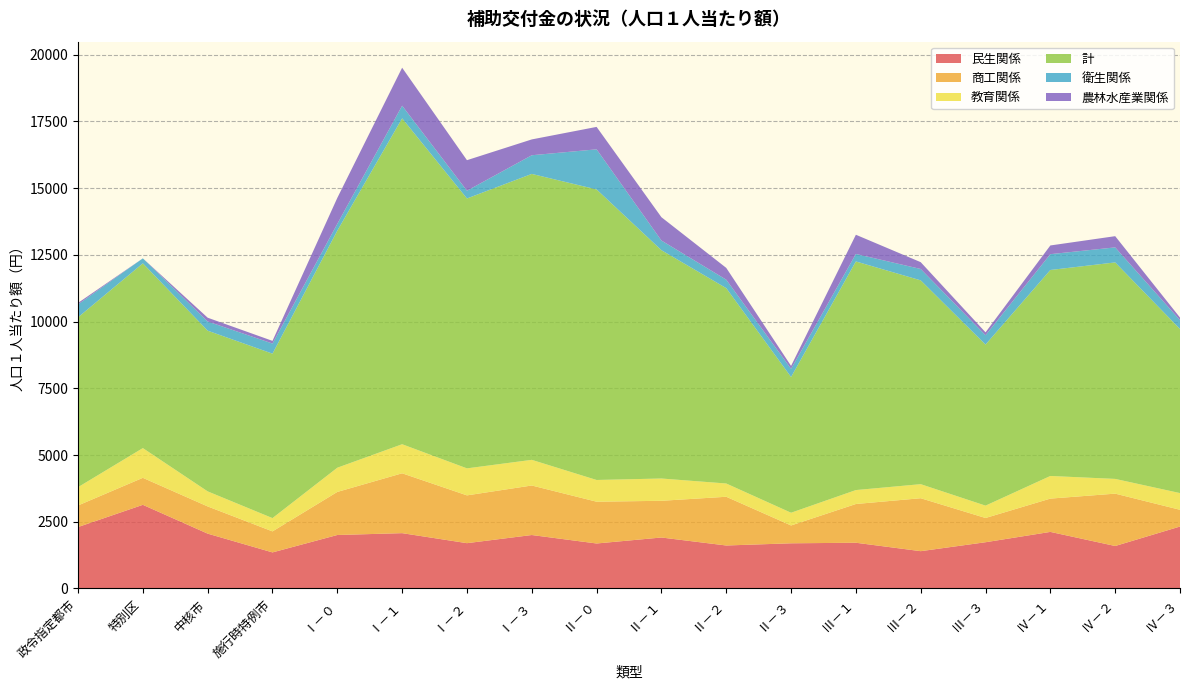

Reading left to right, extract all data points from this chart.

民生関係: 政令指定都市=2302	特別区=3134	中核市=2055	施行時特例市=1352	Ⅰ－０=2004	Ⅰ－１=2073	Ⅰ－２=1698	Ⅰ－３=2003	Ⅱ－０=1686	Ⅱ－１=1910	Ⅱ－２=1611	Ⅱ－３=1693	Ⅲ－１=1714	Ⅲ－２=1398	Ⅲ－３=1733	Ⅳ－１=2120	Ⅳ－２=1592	Ⅳ－３=2321
商工関係: 政令指定都市=808	特別区=1011	中核市=1019	施行時特例市=787	Ⅰ－０=1613	Ⅰ－１=2242	Ⅰ－２=1790	Ⅰ－３=1855	Ⅱ－０=1565	Ⅱ－１=1375	Ⅱ－２=1825	Ⅱ－３=668	Ⅲ－１=1451	Ⅲ－２=1983	Ⅲ－３=908	Ⅳ－１=1247	Ⅳ－２=1961	Ⅳ－３=627
教育関係: 政令指定都市=685	特別区=1114	中核市=564	施行時特例市=498	Ⅰ－０=907	Ⅰ－１=1089	Ⅰ－２=1012	Ⅰ－３=961	Ⅱ－０=814	Ⅱ－１=835	Ⅱ－２=497	Ⅱ－３=477	Ⅲ－１=522	Ⅲ－２=527	Ⅲ－３=463	Ⅳ－１=848	Ⅳ－２=552	Ⅳ－３=626
計: 政令指定都市=6362	特別区=6920	中核市=6019	施行時特例市=6159	Ⅰ－０=8878	Ⅰ－１=12206	Ⅰ－２=10109	Ⅰ－３=10710	Ⅱ－０=10882	Ⅱ－１=8552	Ⅱ－２=7317	Ⅱ－３=5083	Ⅲ－１=8563	Ⅲ－２=7634	Ⅲ－３=6032	Ⅳ－１=7715	Ⅳ－２=8109	Ⅳ－３=6145
衛生関係: 政令指定都市=484	特別区=187	中核市=344	施行時特例市=379	Ⅰ－０=258	Ⅰ－１=474	Ⅰ－２=291	Ⅰ－３=699	Ⅱ－０=1503	Ⅱ－１=362	Ⅱ－２=317	Ⅱ－３=306	Ⅲ－１=281	Ⅲ－２=426	Ⅲ－３=350	Ⅳ－１=593	Ⅳ－２=563	Ⅳ－３=333
農林水産業関係: 政令指定都市=56	特別区=0	中核市=142	施行時特例市=100	Ⅰ－０=971	Ⅰ－１=1423	Ⅰ－２=1143	Ⅰ－３=593	Ⅱ－０=840	Ⅱ－１=873	Ⅱ－２=442	Ⅱ－３=111	Ⅲ－１=719	Ⅲ－２=255	Ⅲ－３=109	Ⅳ－１=326	Ⅳ－２=420	Ⅳ－３=96